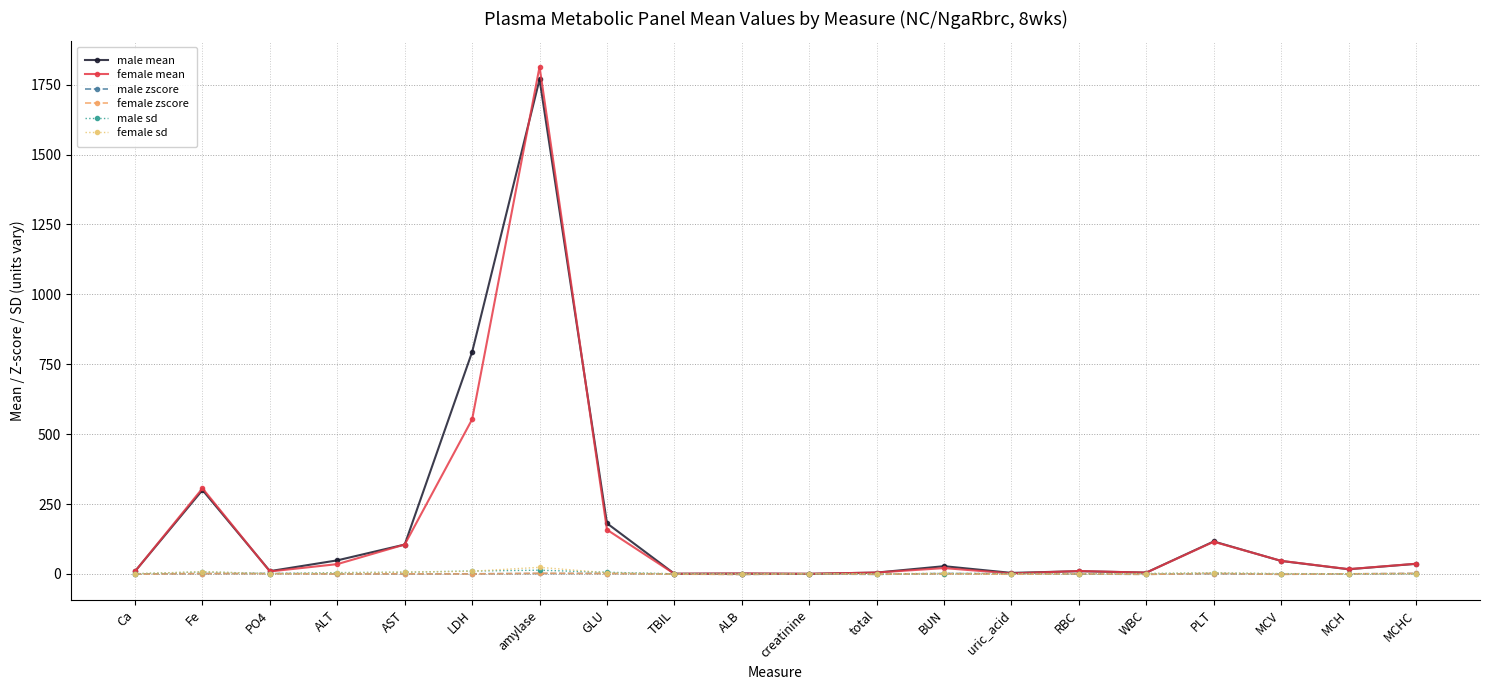

Which series has the largest range (max minus min)?

female mean